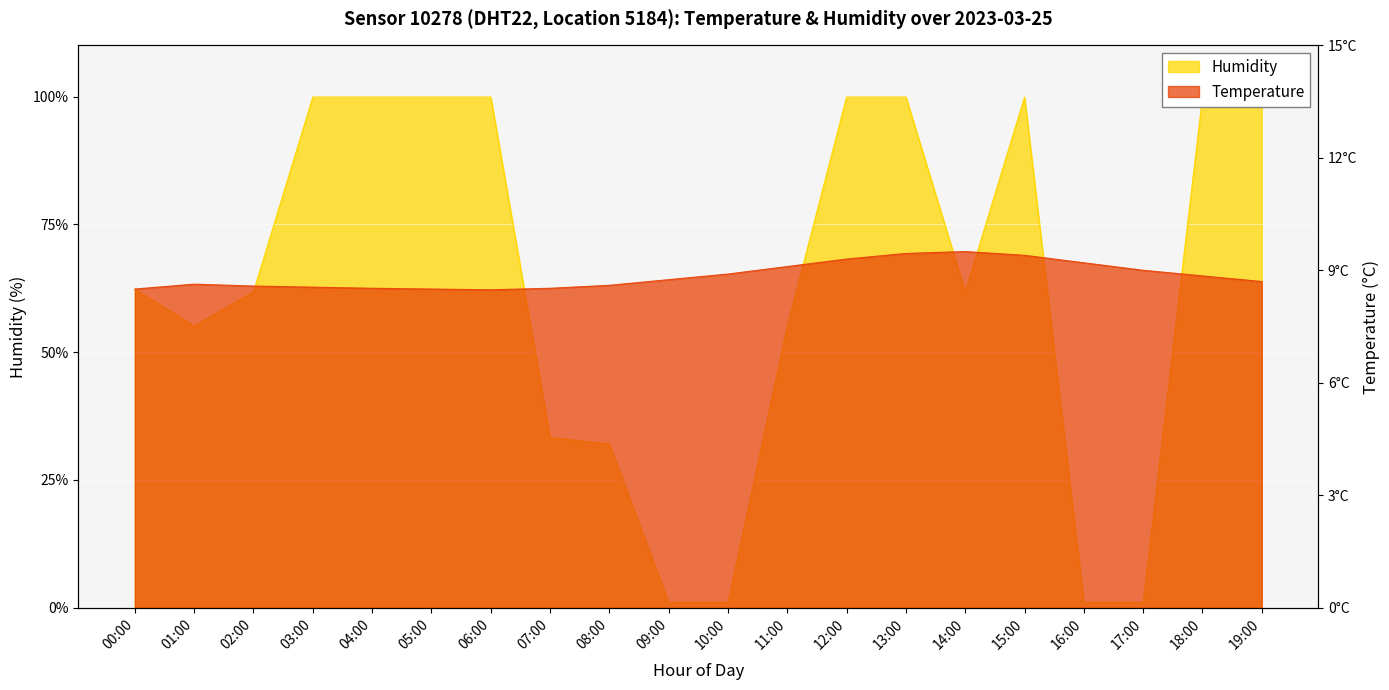

Which series has the largest range (max minus min)?

Humidity